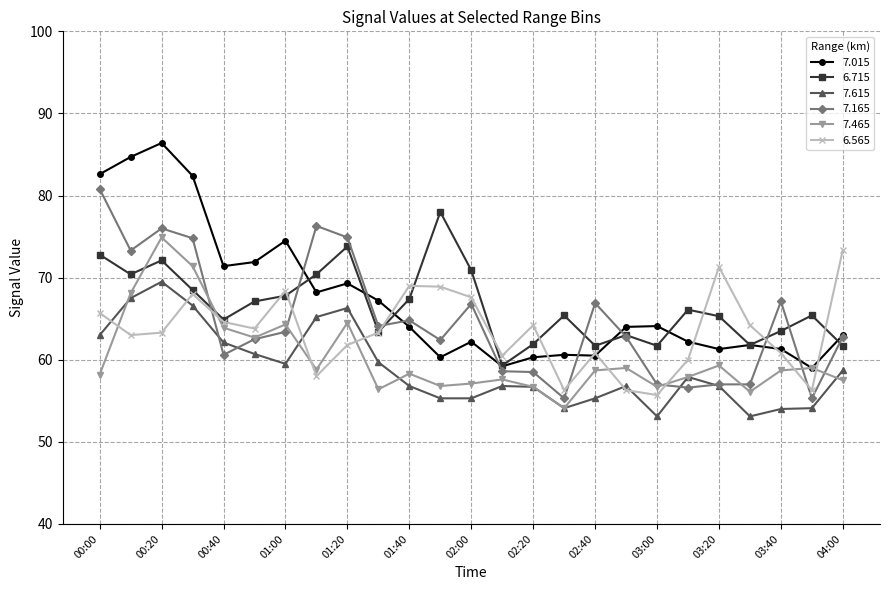

What is the maximum value for 7.615?

69.5